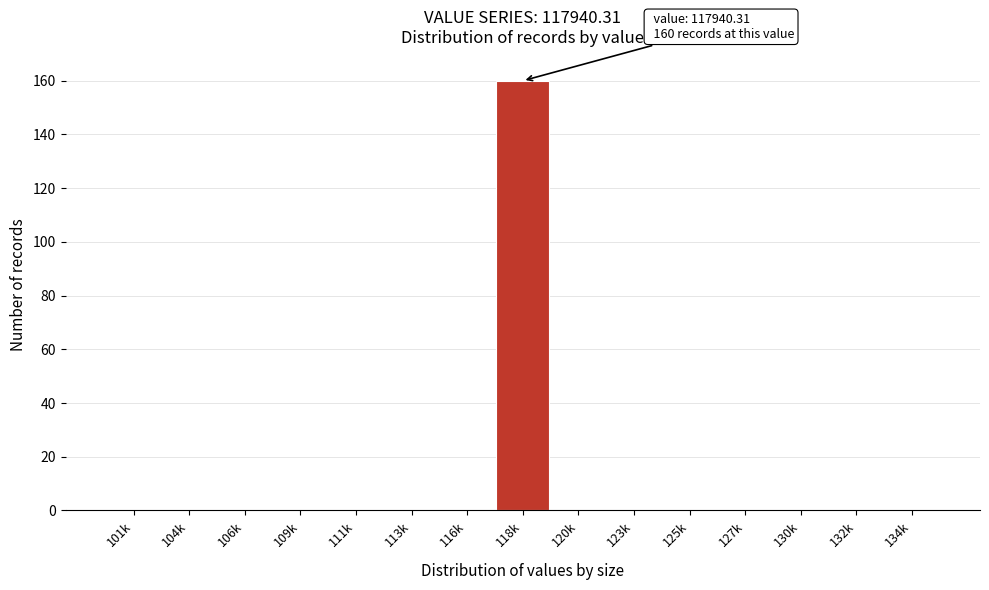

Reading left to right, what are all the values shown in this chart?

101k=0	104k=0	106k=0	109k=0	111k=0	113k=0	116k=0	118k=160	120k=0	123k=0	125k=0	127k=0	130k=0	132k=0	134k=0